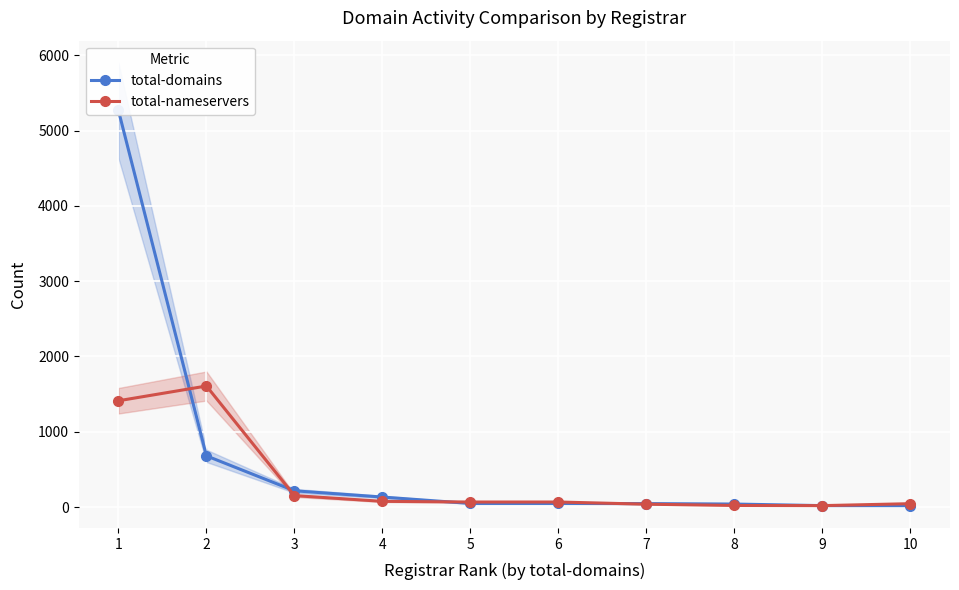

After their last crossing, which series has the higher values: total-nameservers or total-domains?

total-domains